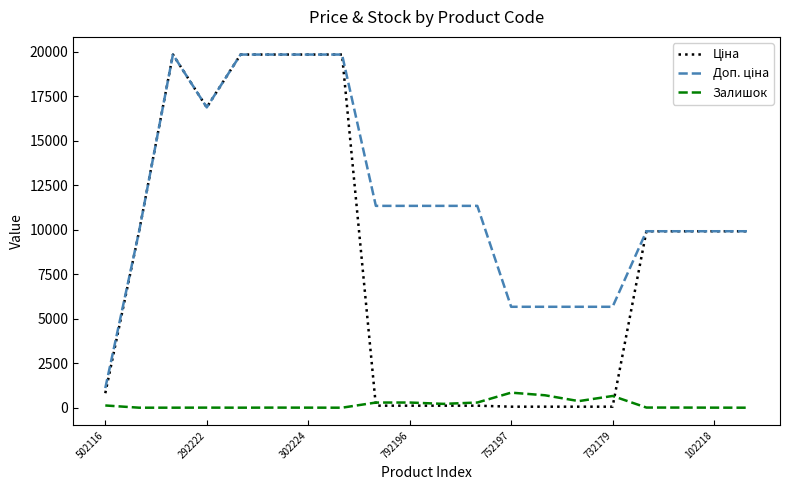

What is the maximum value shown in the chart?

19831.1